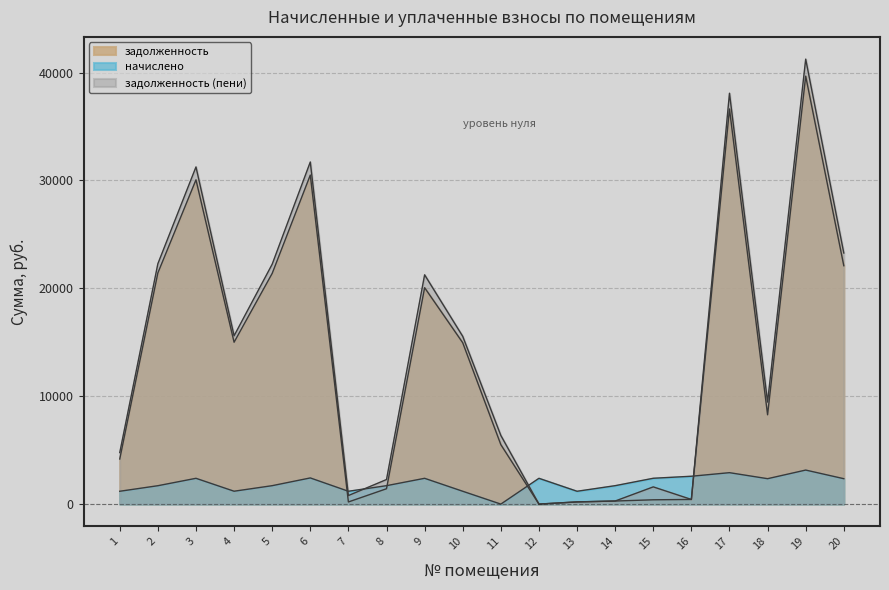

True or false: задолженность (пени) has a value of 42414.0 at 3.

False